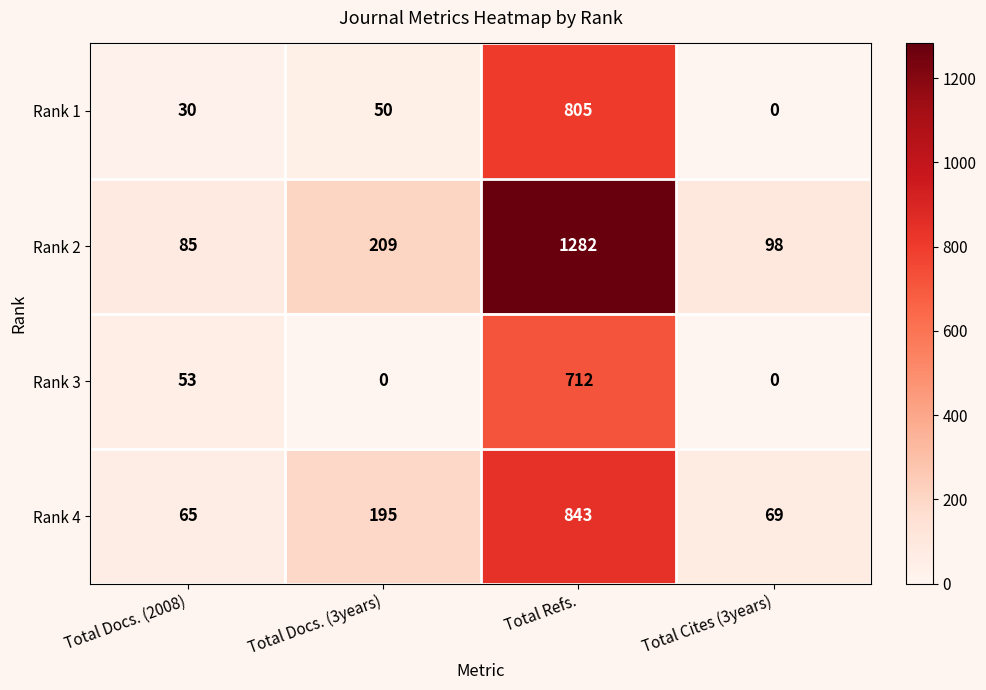

Reading right to left, transcribe all the data shown in this chart.

Rank 1: Total Cites (3years)=0	Total Refs.=805	Total Docs. (3years)=50	Total Docs. (2008)=30
Rank 2: Total Cites (3years)=98	Total Refs.=1282	Total Docs. (3years)=209	Total Docs. (2008)=85
Rank 3: Total Cites (3years)=0	Total Refs.=712	Total Docs. (3years)=0	Total Docs. (2008)=53
Rank 4: Total Cites (3years)=69	Total Refs.=843	Total Docs. (3years)=195	Total Docs. (2008)=65